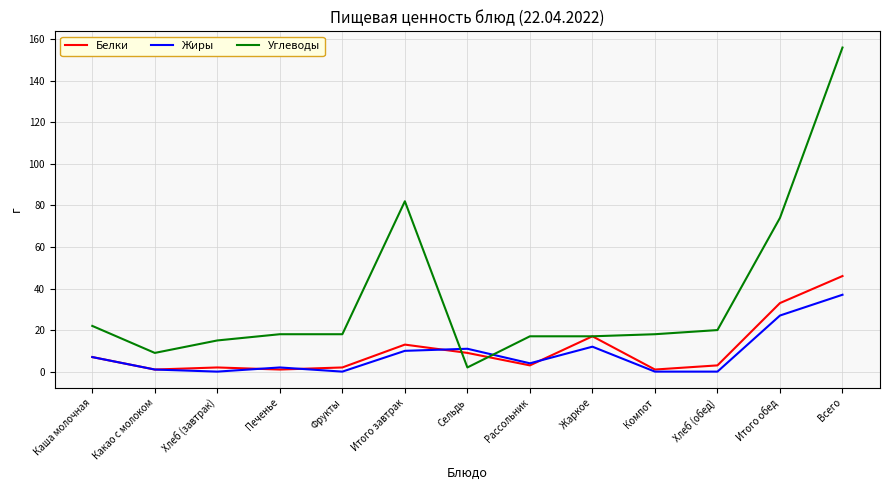

What position from the right is Каша молочная?

13